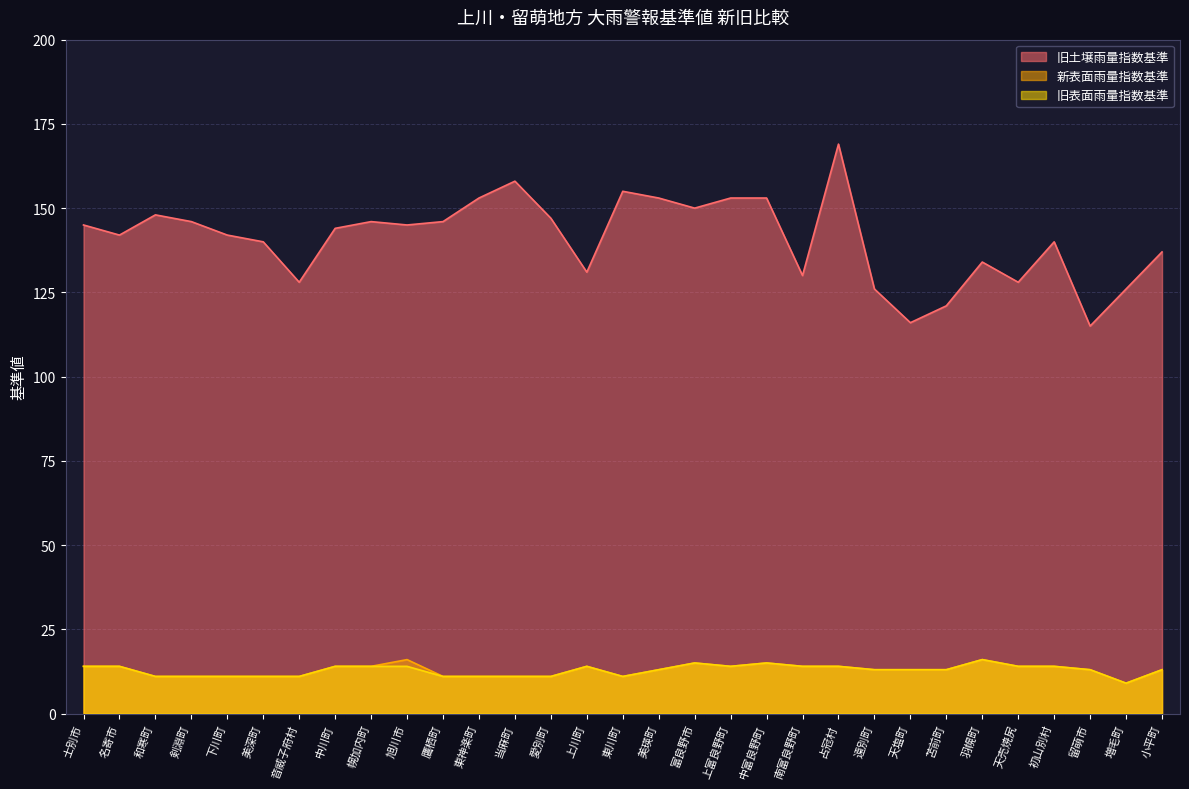

What is the total value across all series at 東神楽町?

175